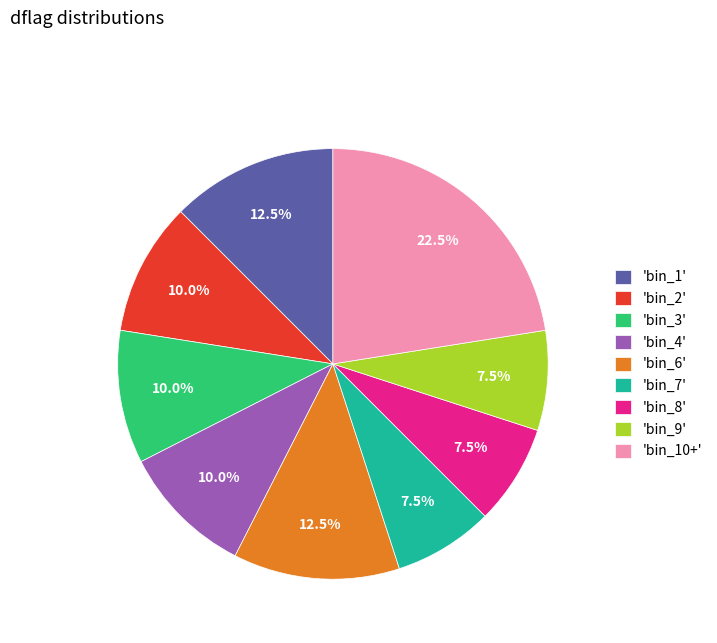

How many segments does this pie chart have?

9